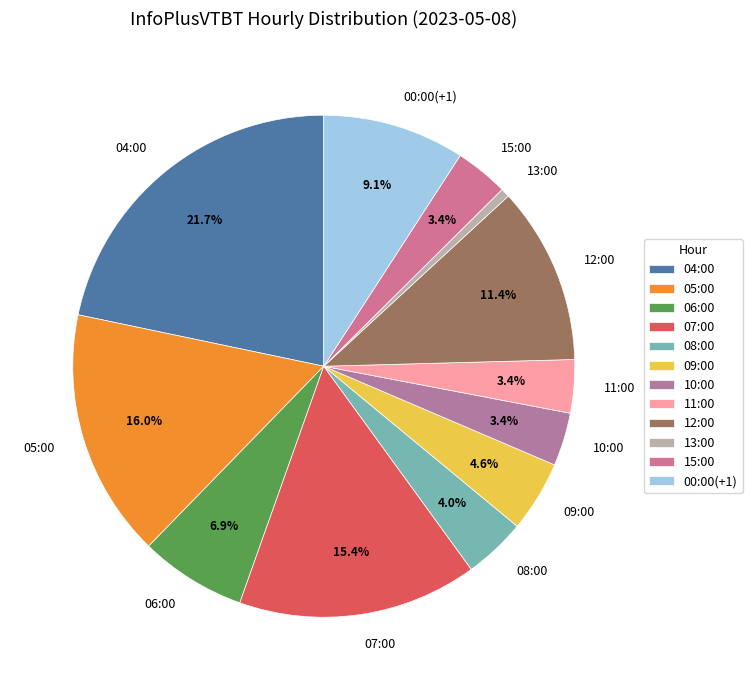

Do 11:00 and 04:00 together represent more than half of the pie?

No